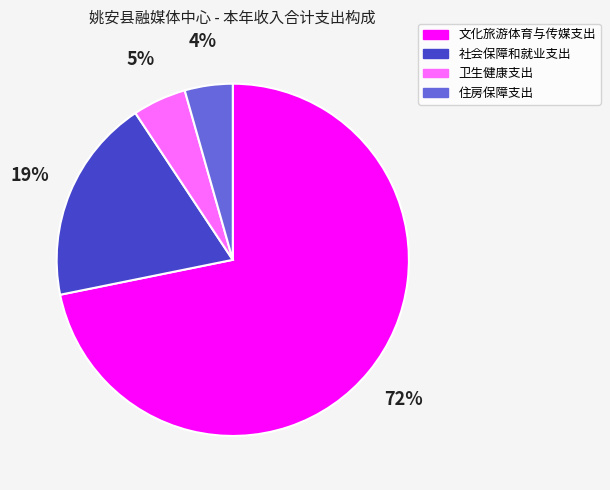

Does 卫生健康支出 represent more than half of the total?

No